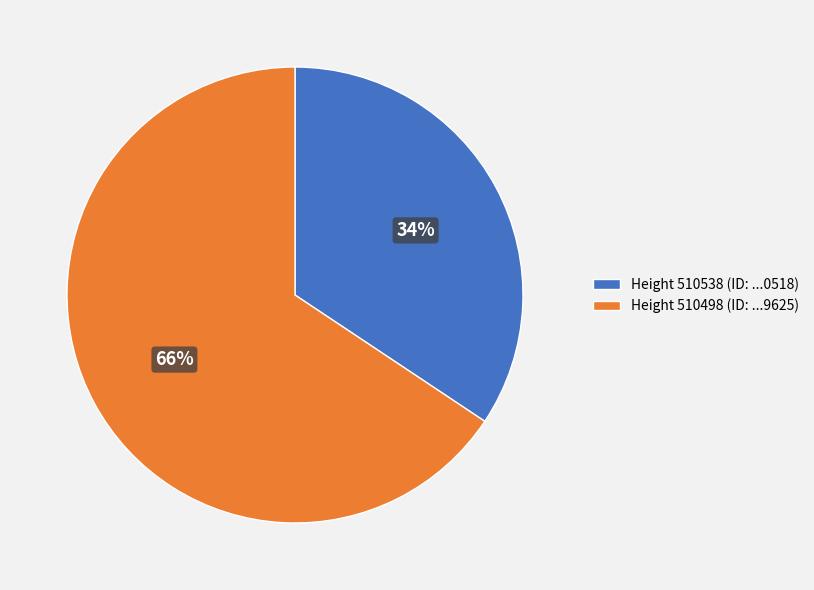

Is the sum of Height 510538 (ID: ...0518) and Height 510498 (ID: ...9625) greater than half?

Yes